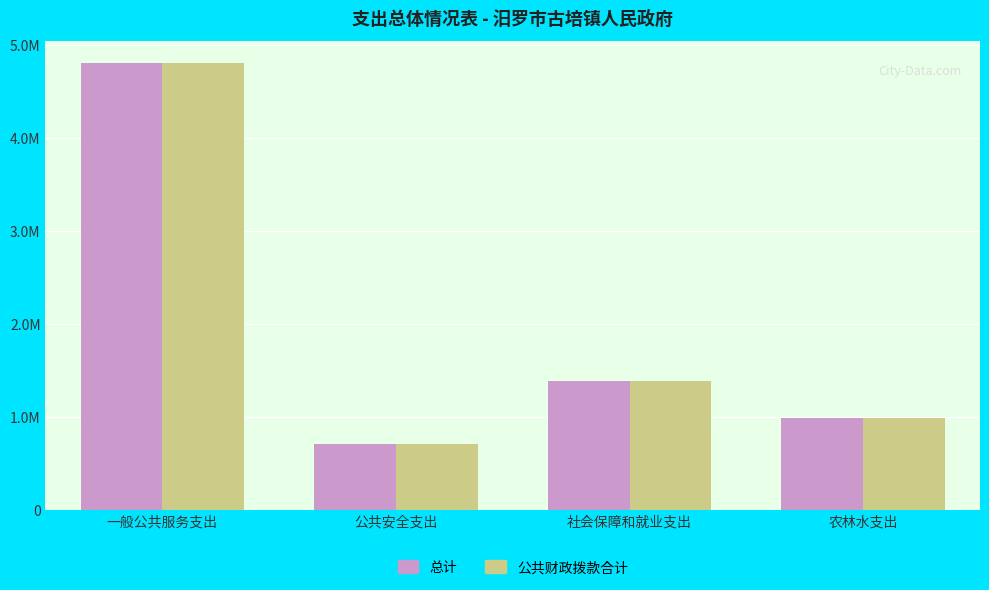

What are all the series names shown in the legend?

总计, 公共财政拨款合计